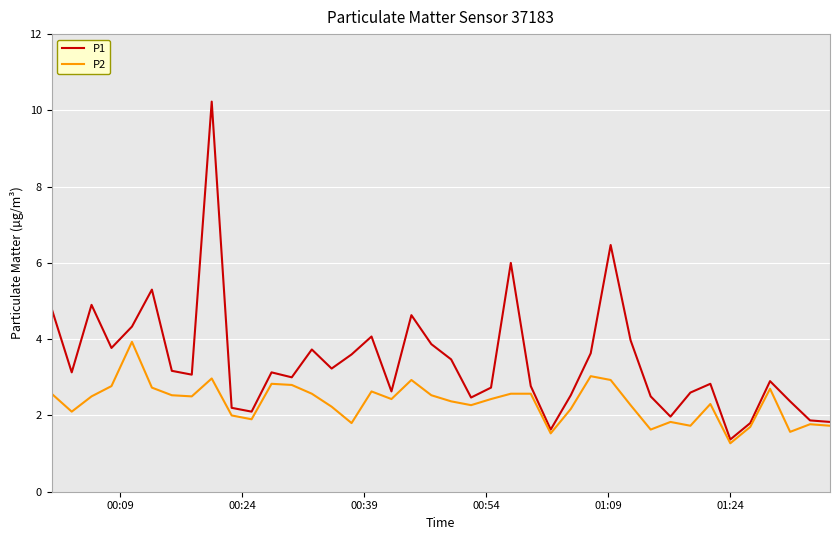

What is the maximum value shown in the chart?

10.2